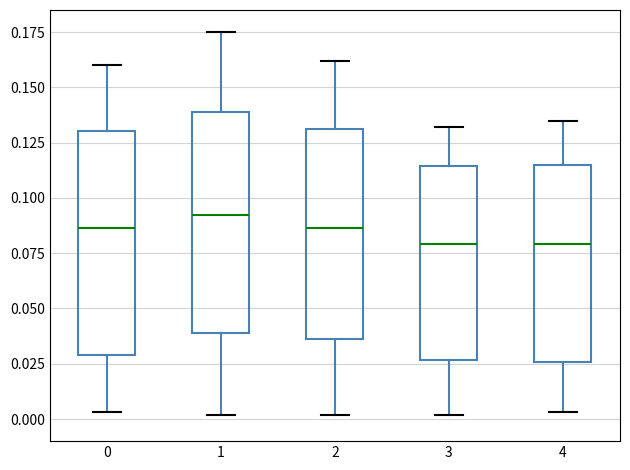

Reading left to right, transcribe this box plot: for each box, give where its median line is, the range the box spans, and where its two whiskers end, as read against the y-axis. The values are not printed on the chart, so give them approximately, as read against the axis.

0: median 0.085, box 0.030 to 0.130, whiskers 0.005 to 0.160
1: median 0.095, box 0.040 to 0.140, whiskers 0.000 to 0.175
2: median 0.085, box 0.035 to 0.130, whiskers 0.000 to 0.160
3: median 0.080, box 0.025 to 0.115, whiskers 0.000 to 0.130
4: median 0.080, box 0.025 to 0.115, whiskers 0.005 to 0.135